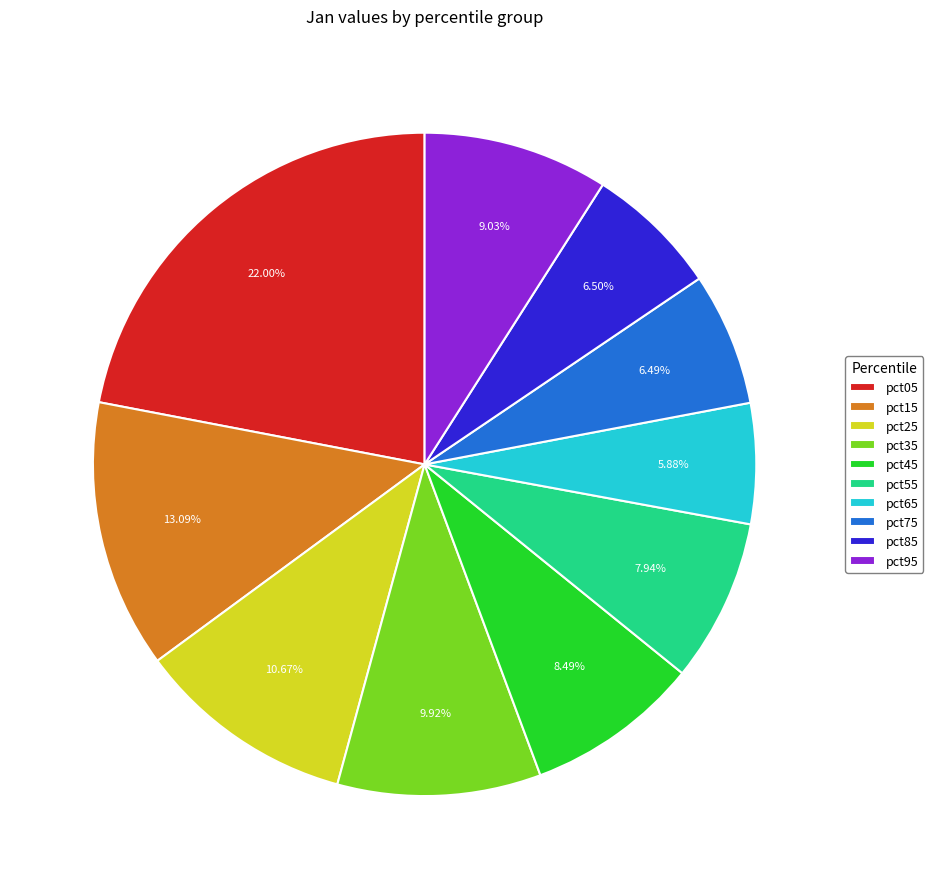

Is it true that pct55 is 8% of the pie?

True